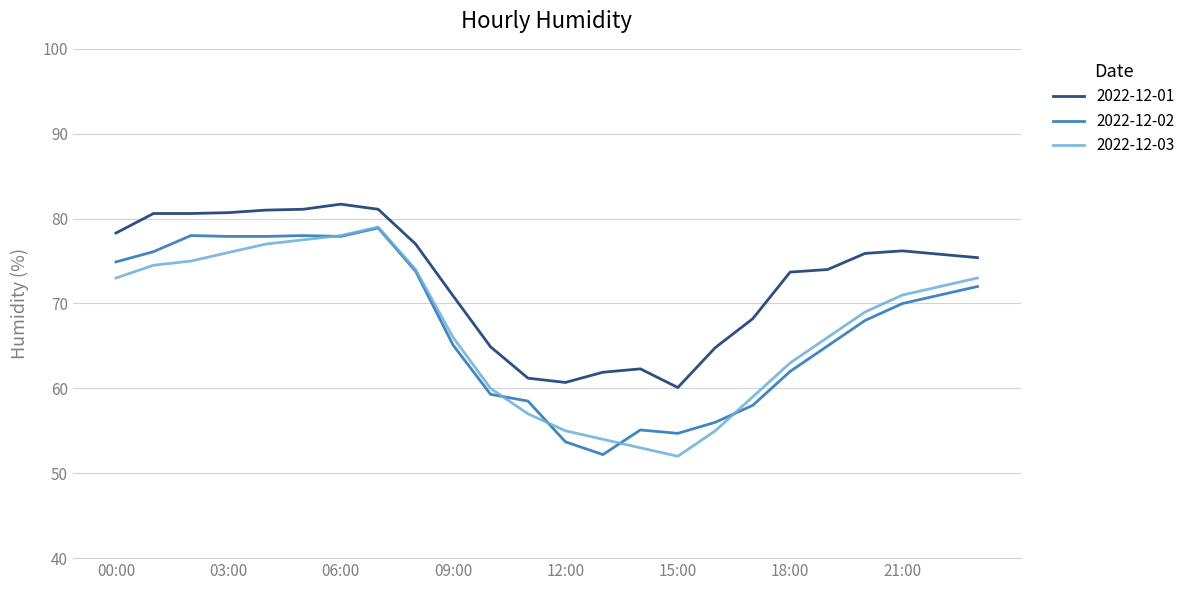

What is the minimum value shown in the chart?

52.0